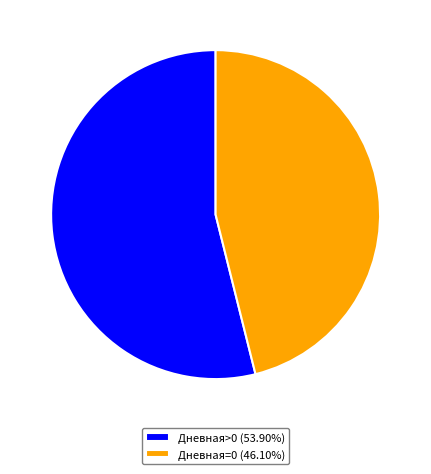

Is there a majority slice in this chart?

Yes